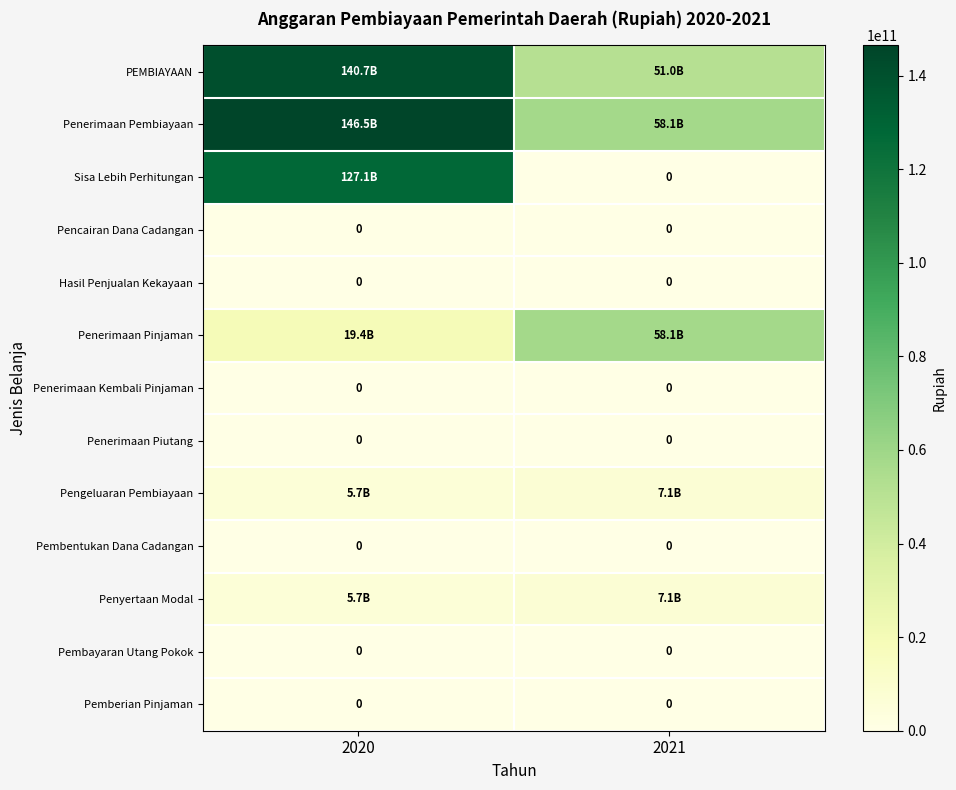

Which series changed the most between 2020 and 2021?

Sisa Lebih Perhitungan